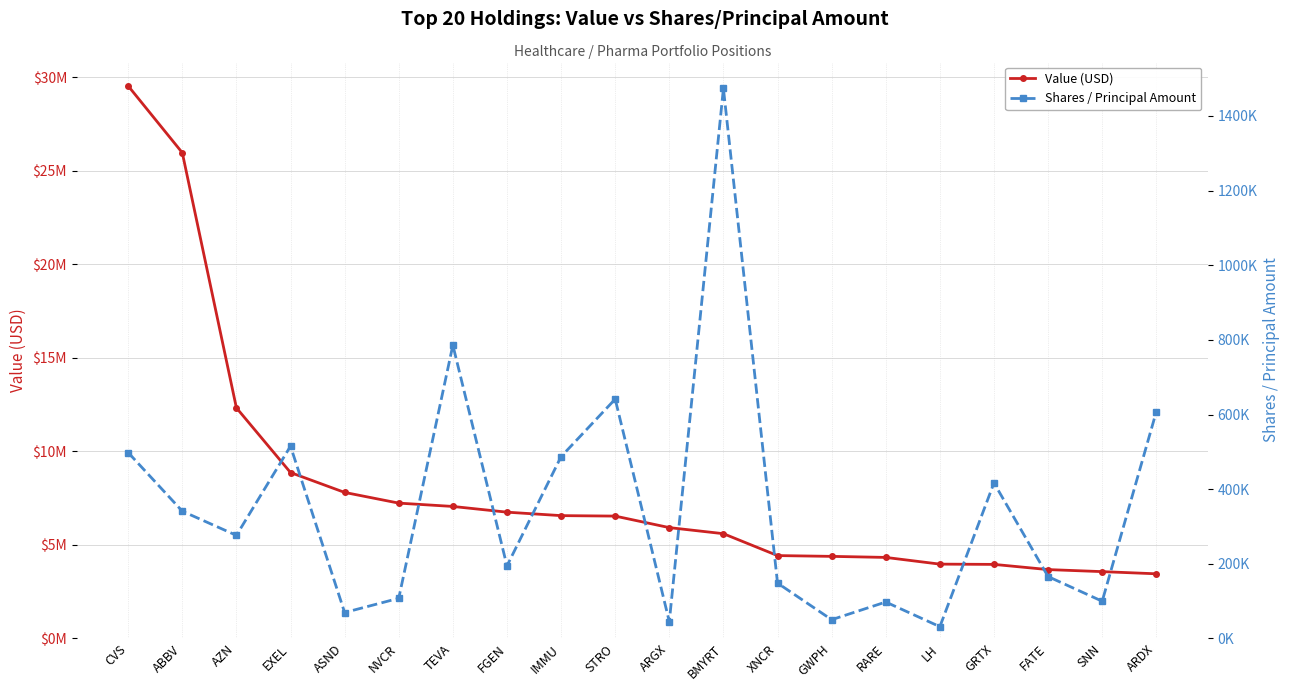

Which label corresponds to the smallest value in the chart?

LH